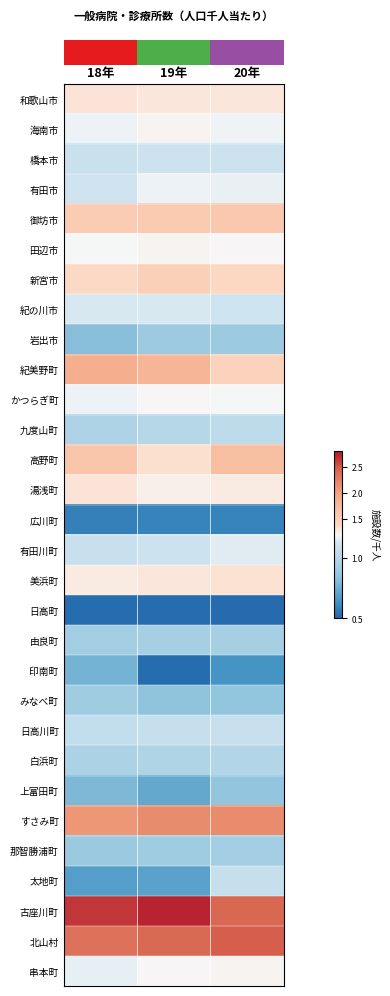

At which category is the sum across all series the highest?

20年